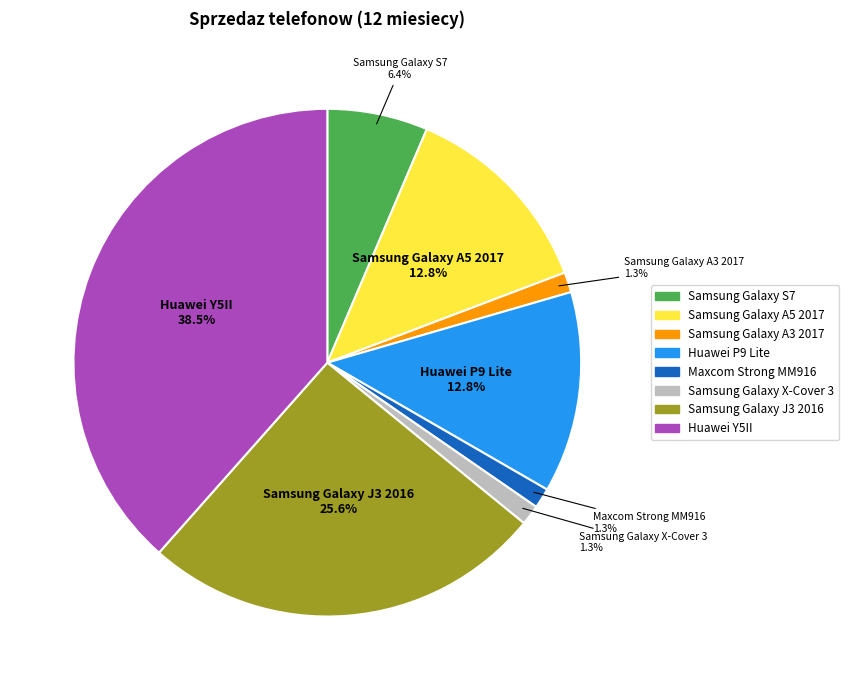

To the nearest percent, what portion does Samsung Galaxy S7 represent?

6%